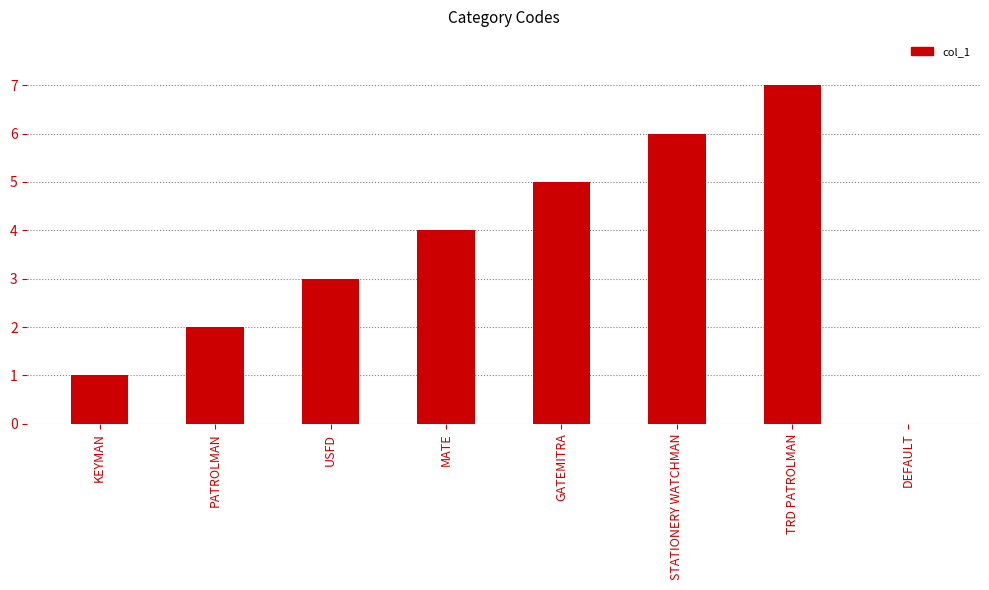

What is the approximate value at USFD?

3